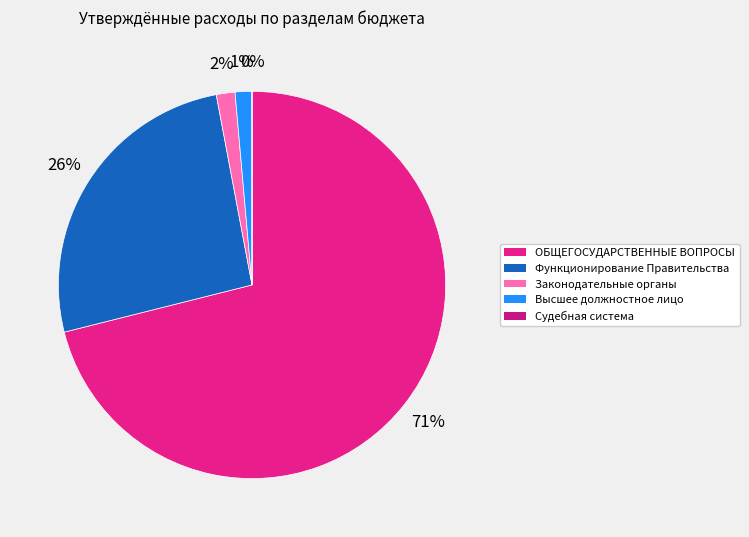

Which slice is the largest?

ОБЩЕГОСУДАРСТВЕННЫЕ ВОПРОСЫ